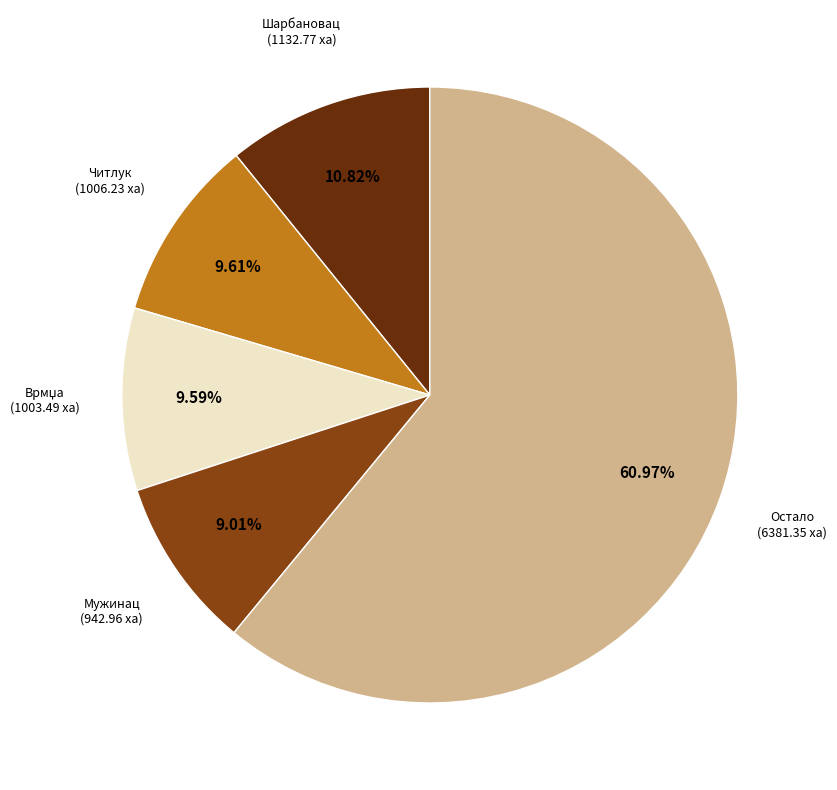

Does any single category account for the majority?

Yes